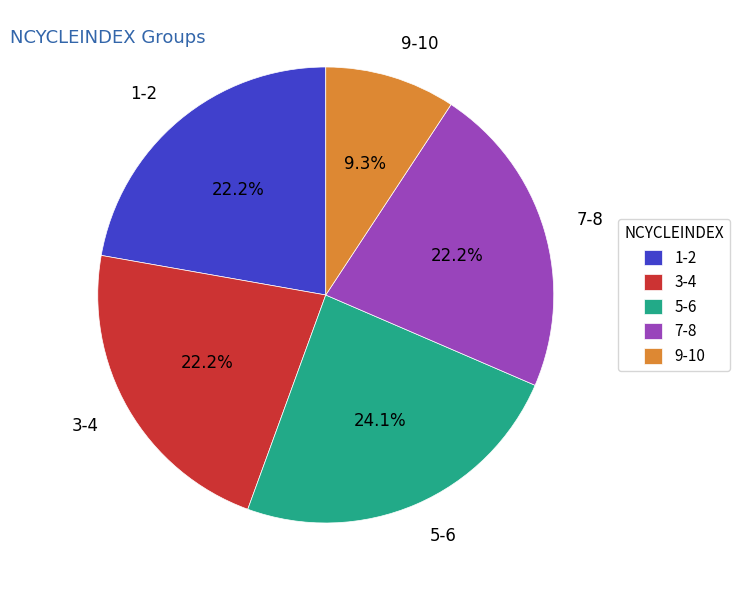

How many slices are in this pie chart?

5